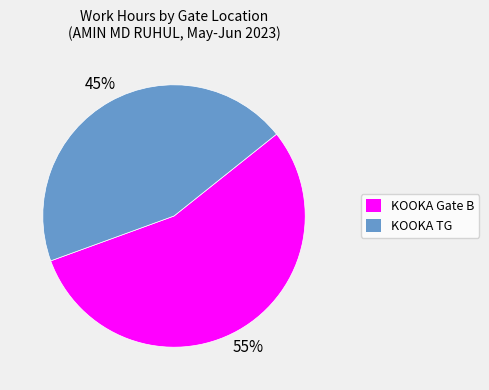

Is there any slice that represents more than half of the pie?

Yes